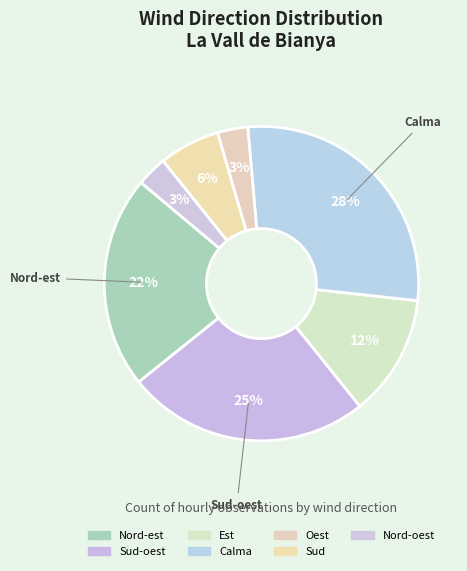

What percentage is NOT represented by Oest?

96.9%